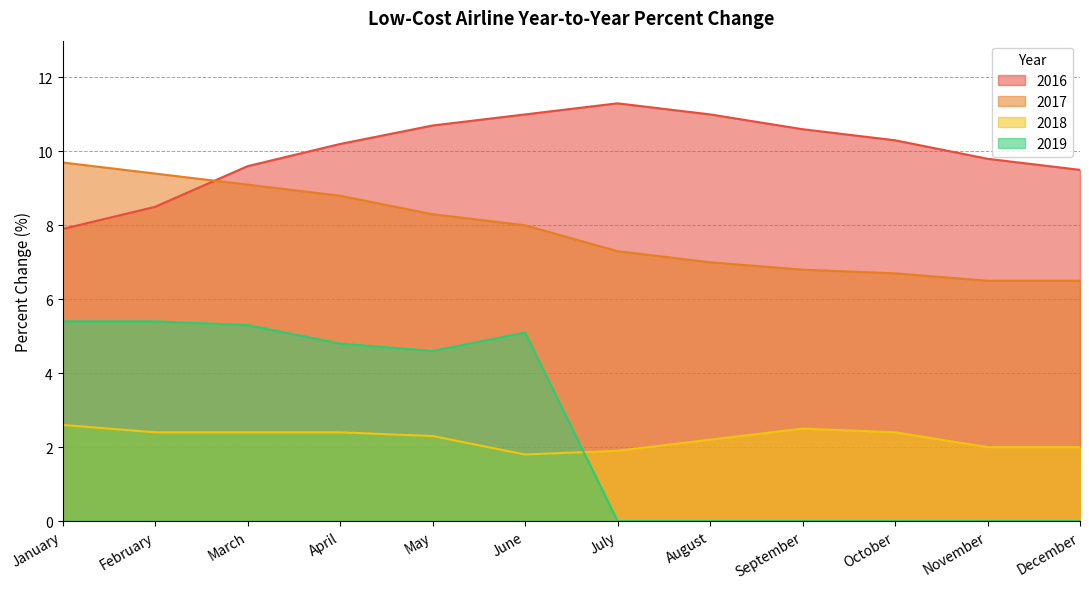

True or false: 2018 and 2017 intersect in this chart.

False